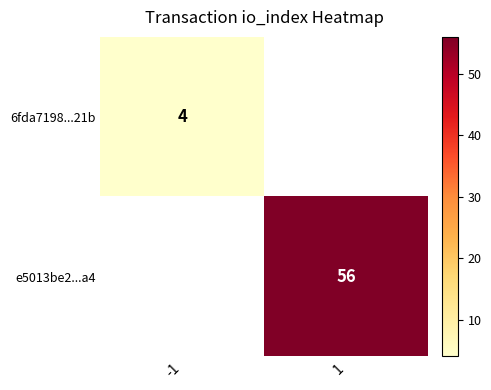

Is it true that e5013be2...a4 equals 56 at 1?

True